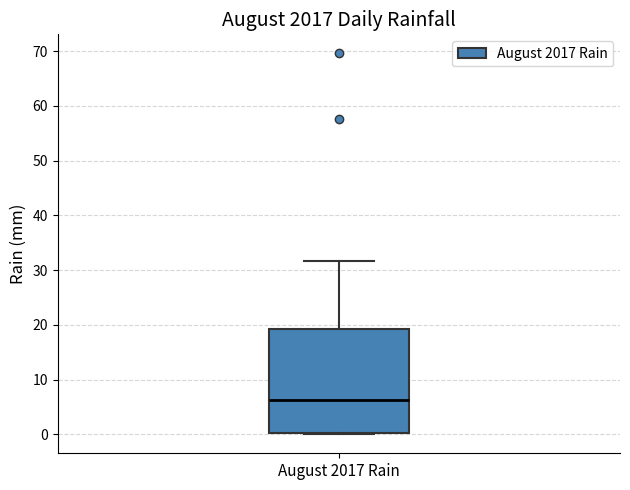

Where does the median line of the box for August 2017 Rain sit on the y-axis? The values are not printed on the chart, so give them approximately, as read against the axis.

6